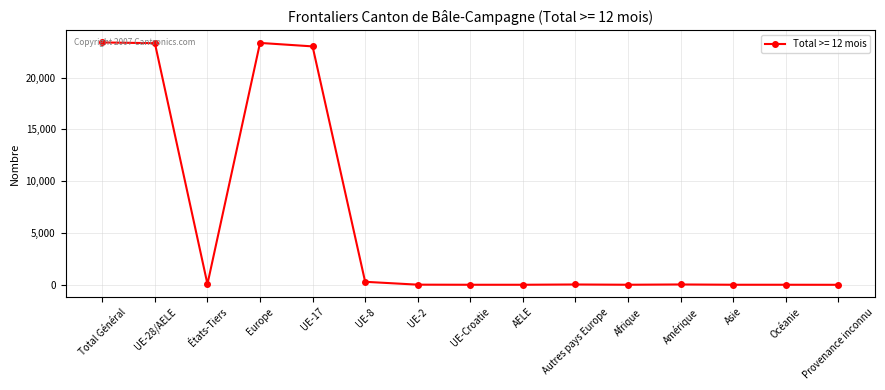

What is the change in value from Europe to Provenance inconnu?

-23338